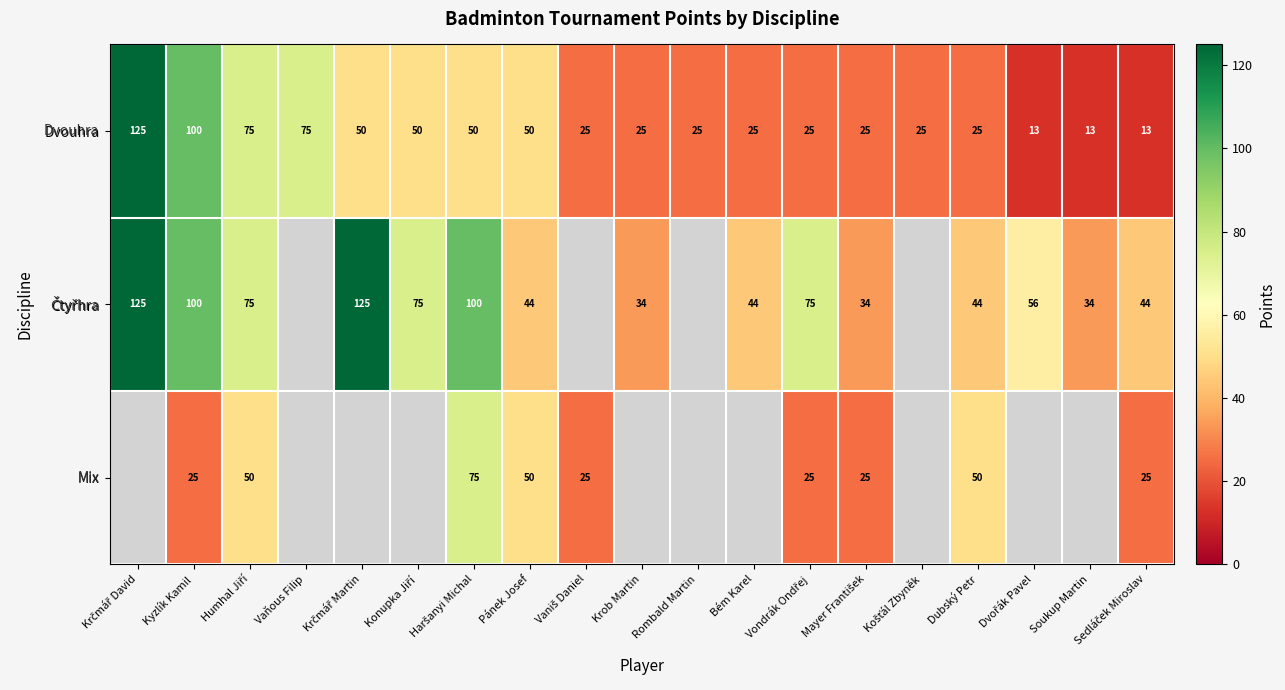

What is the difference between the highest and lowest values at Dubský Petr?

25